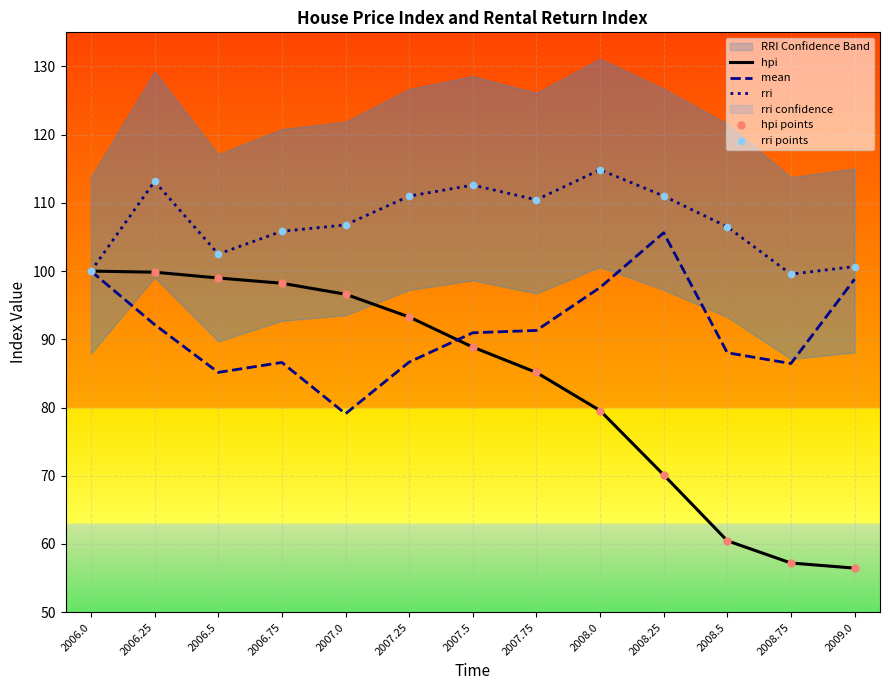

At how many categories does at least one series exceed 59?

13